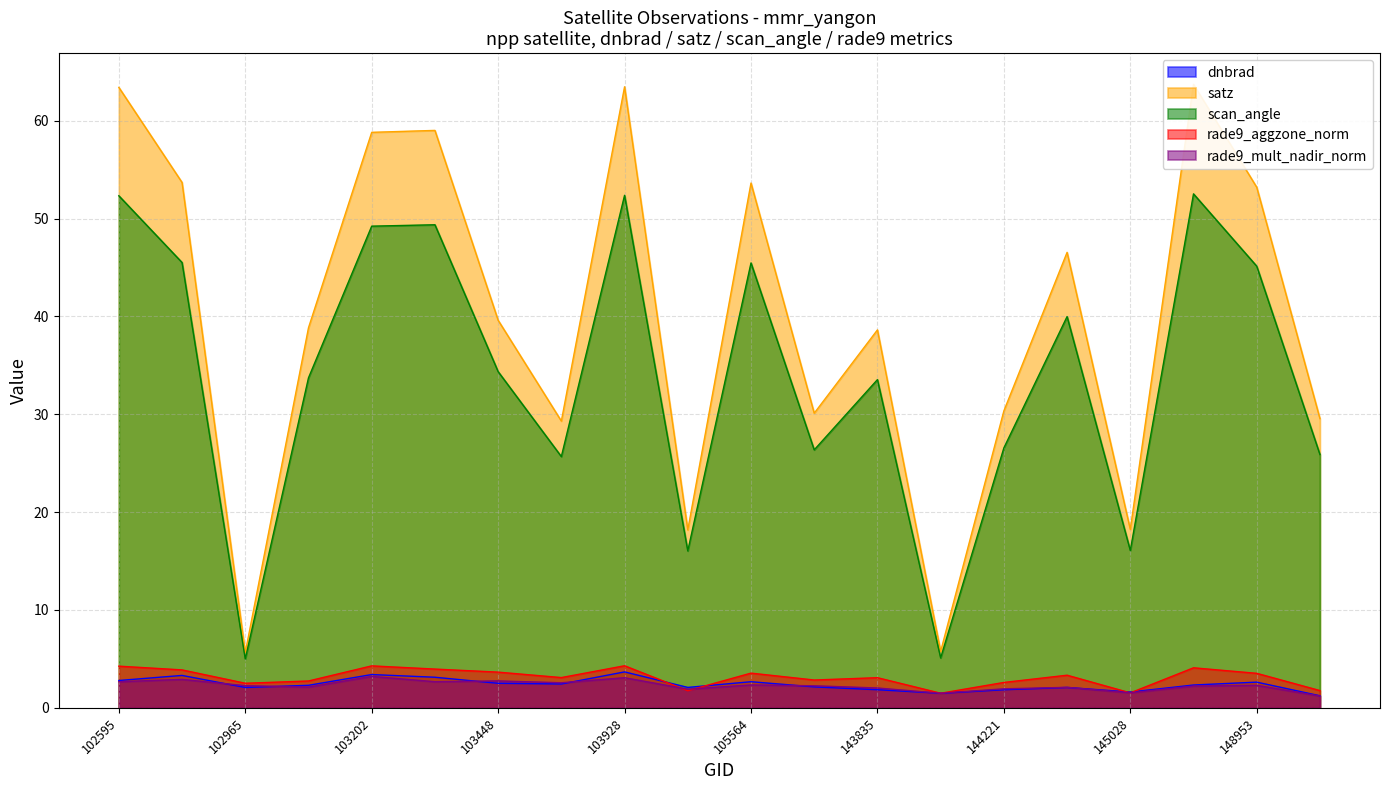

True or false: scan_angle and rade9_aggzone_norm cross at least once.

False